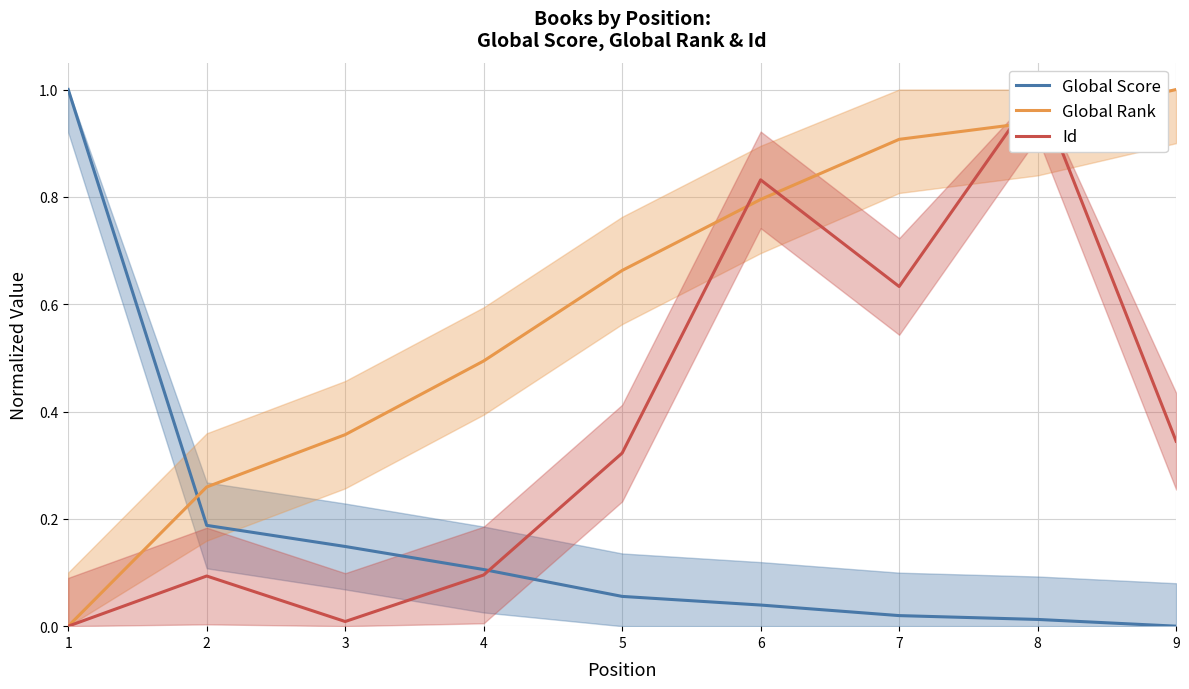

How many values in Id are above zero?

8